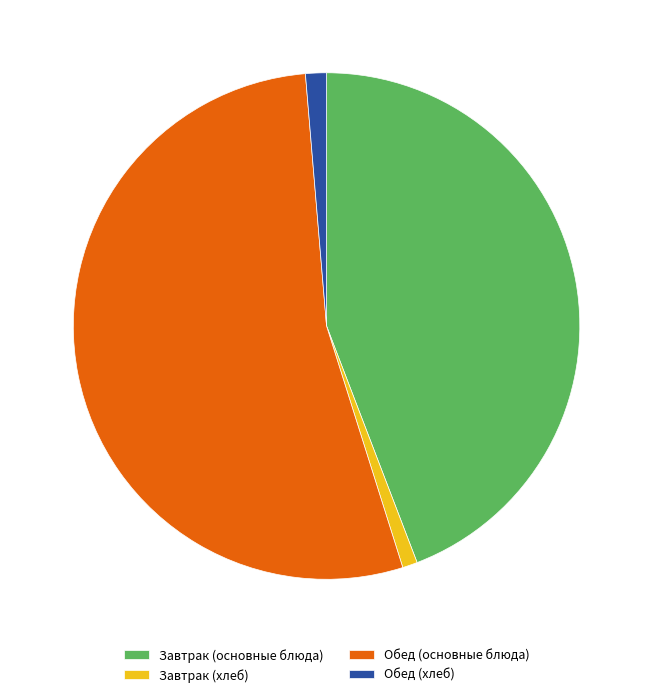

Between Завтрак (основные блюда) and Обед (хлеб), which is larger?

Завтрак (основные блюда)